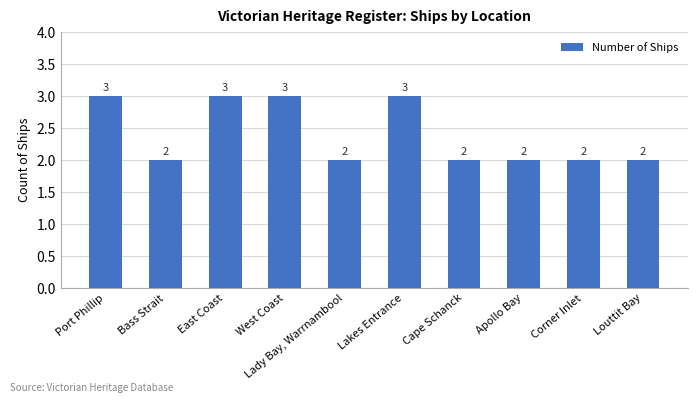

Reading left to right, transcribe all the data shown in this chart.

3	2	3	3	2	3	2	2	2	2